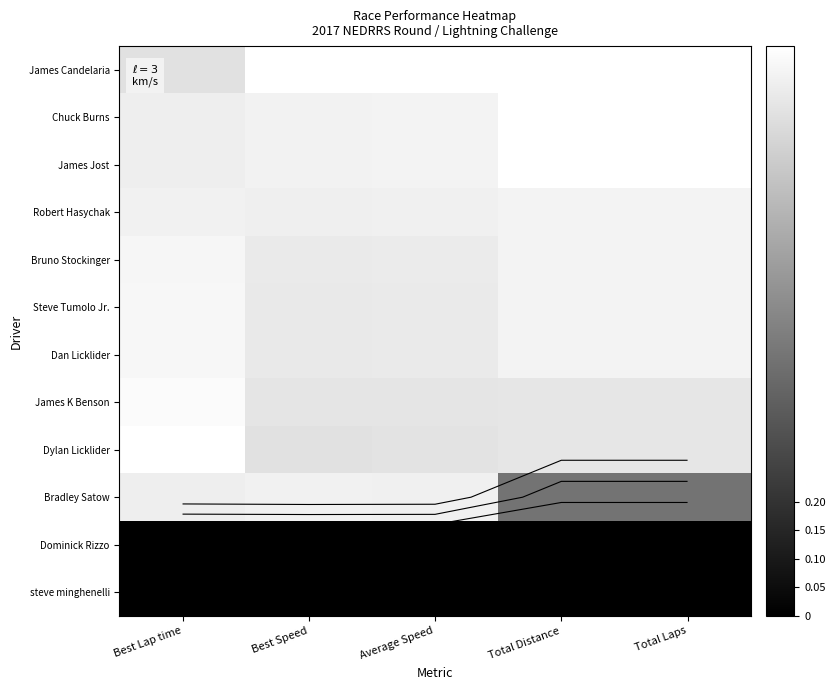

At which category does the chart reach its minimum across all series?

Best Lap time